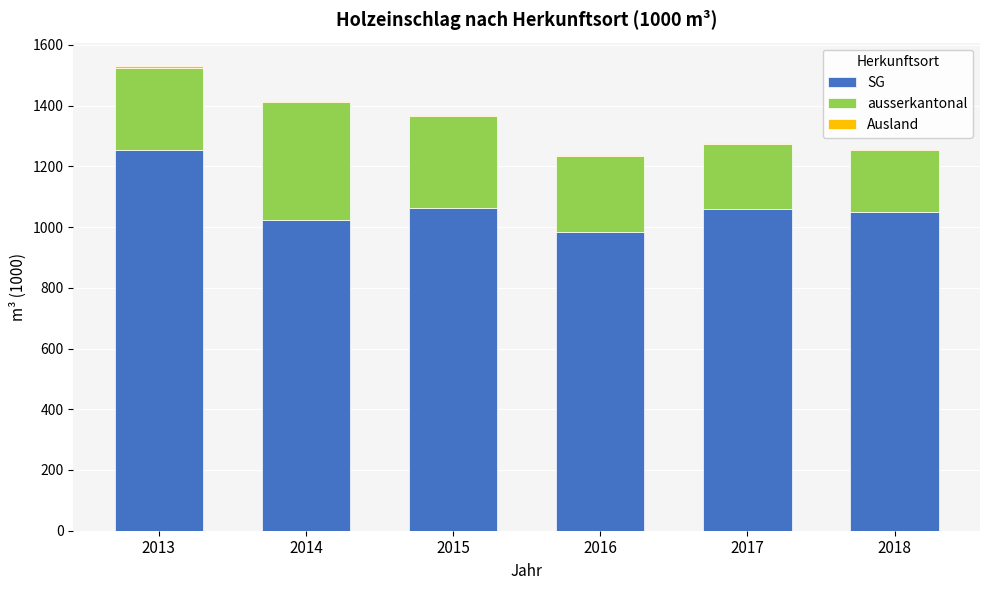

At which category is the sum across all series the highest?

2013